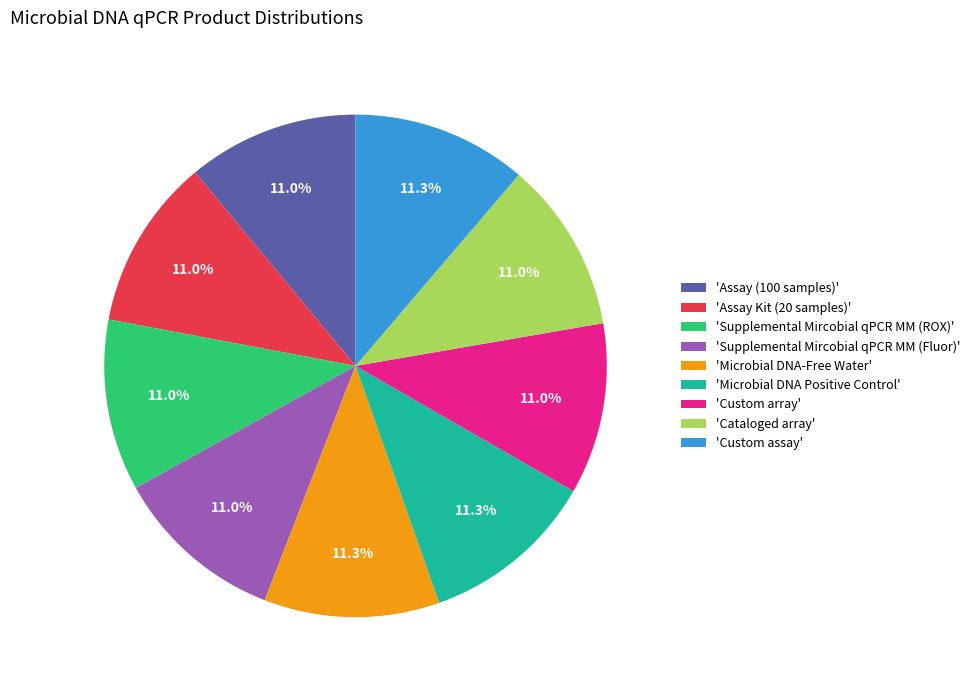

What percentage do 'Microbial DNA-Free Water' and 'Supplemental Mircobial qPCR MM (Fluor)' together represent?

22.3%